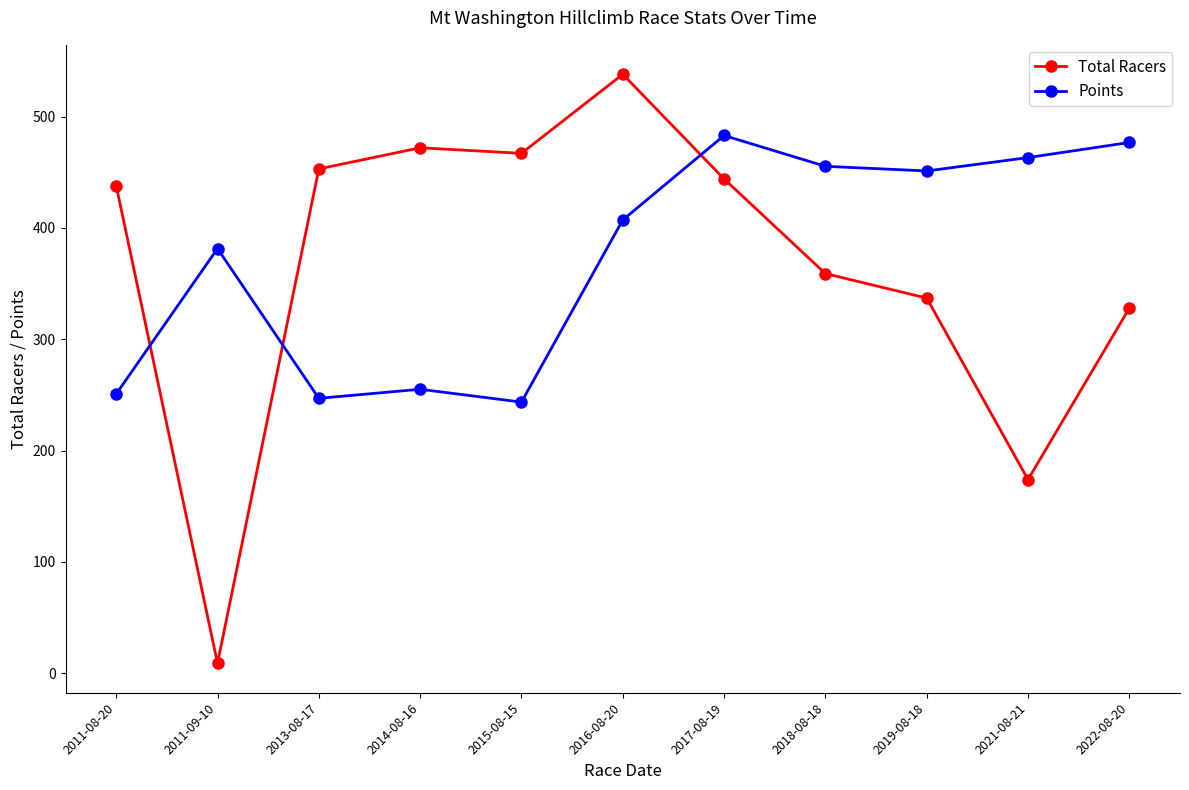

At which label is Total Racers closest to 273?

2022-08-20